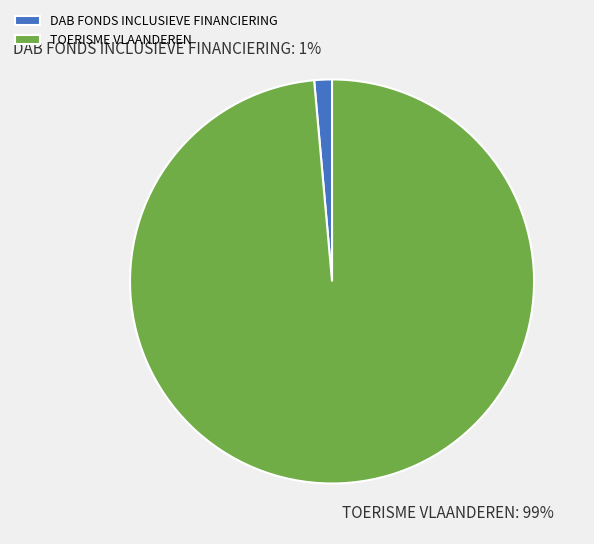

Rank the categories by value from lowest to highest.

DAB FONDS INCLUSIEVE FINANCIERING, TOERISME VLAANDEREN